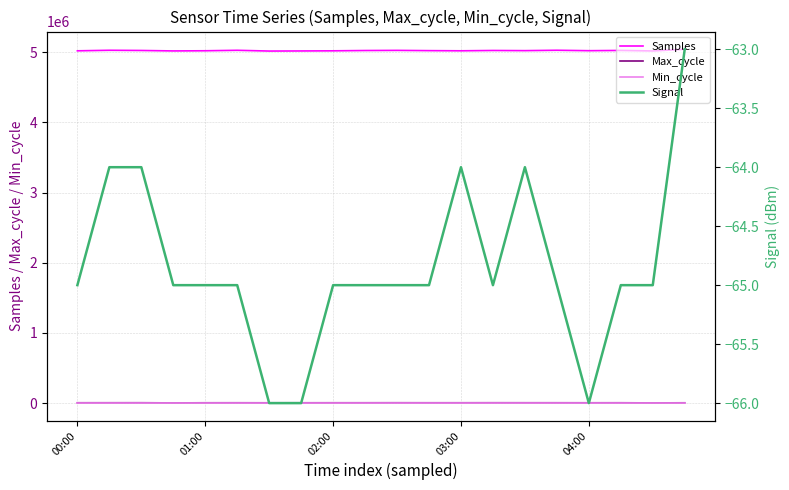

What are all the series names shown in the legend?

Samples, Max_cycle, Min_cycle, Signal